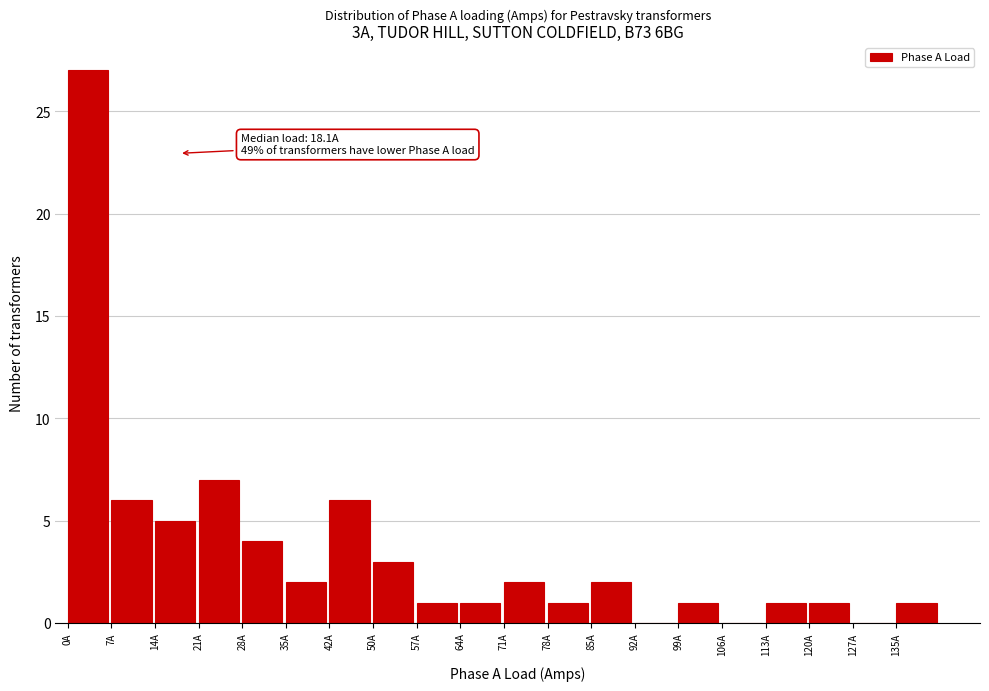

Over which range of the x-axis is the bar tallest?

0 to 7